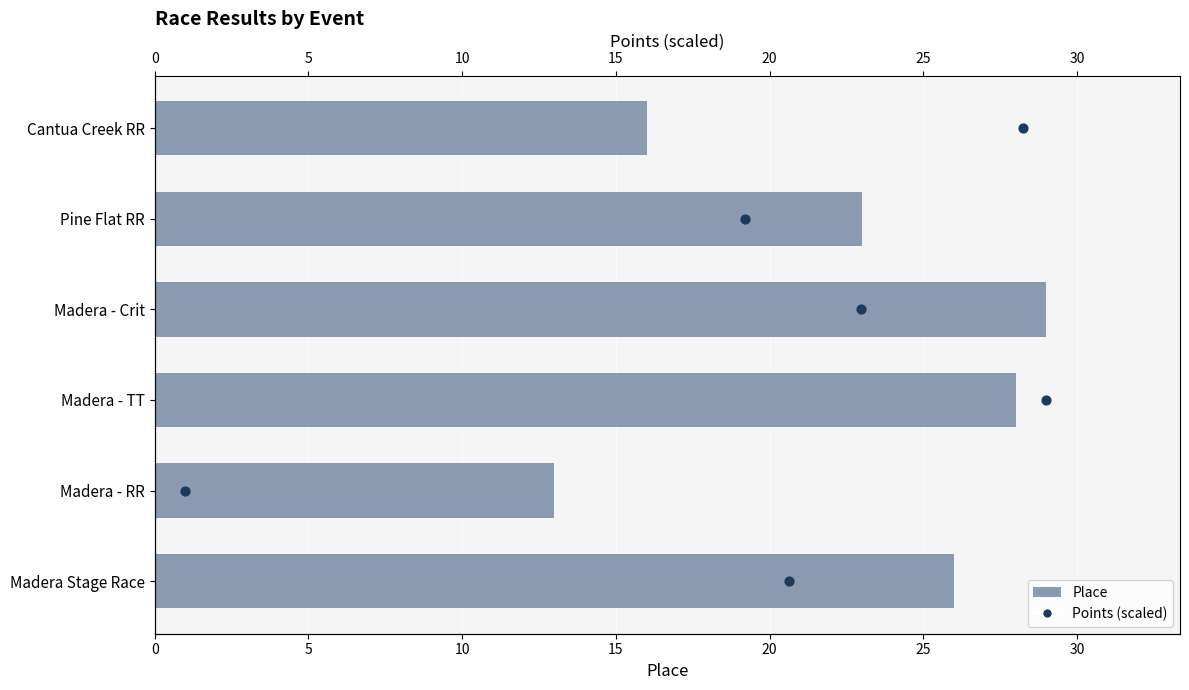

What are all the series names shown in the legend?

Place, Points